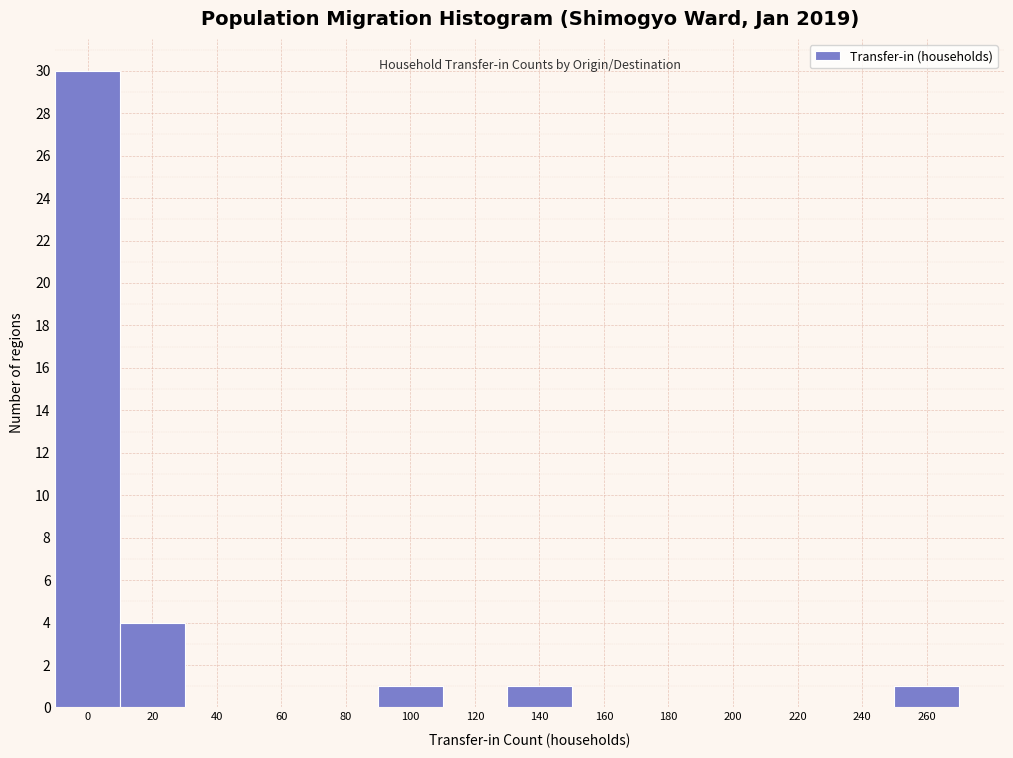

Reading left to right, extract all data points from this chart.

0=30	20=4	40=0	60=0	80=0	100=1	120=0	140=1	160=0	180=0	200=0	220=0	240=0	260=1